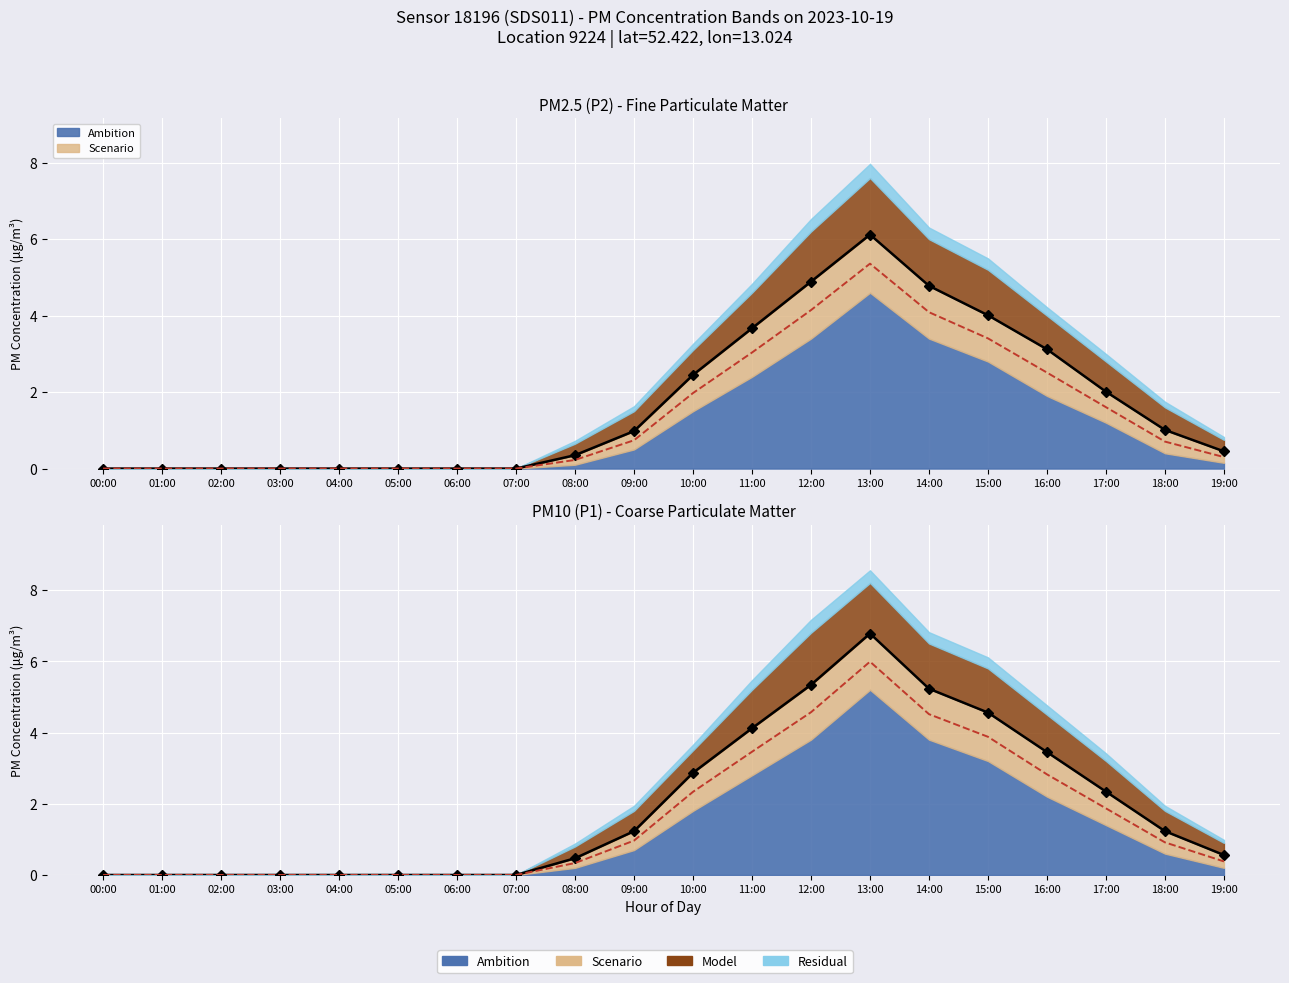

What is the difference between the maximum and second lowest values in the Median series?

6.0